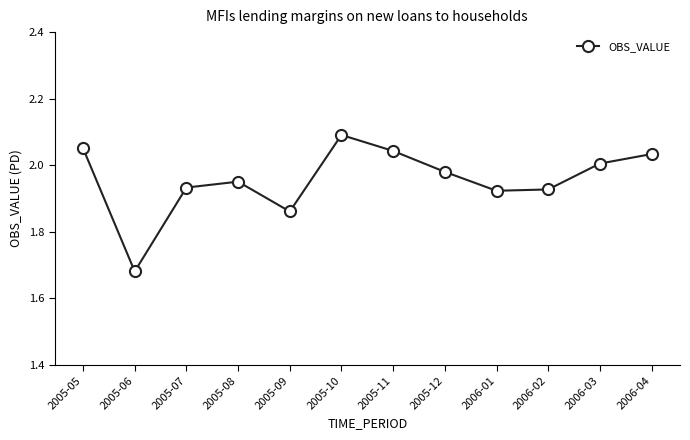

At which label is the value closest to 1?

2005-06